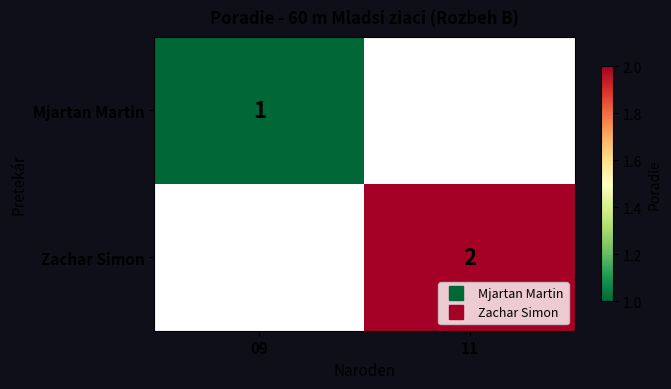

At 11, list the series in order from smallest to largest.

Mjartan Martin, Zachar Simon